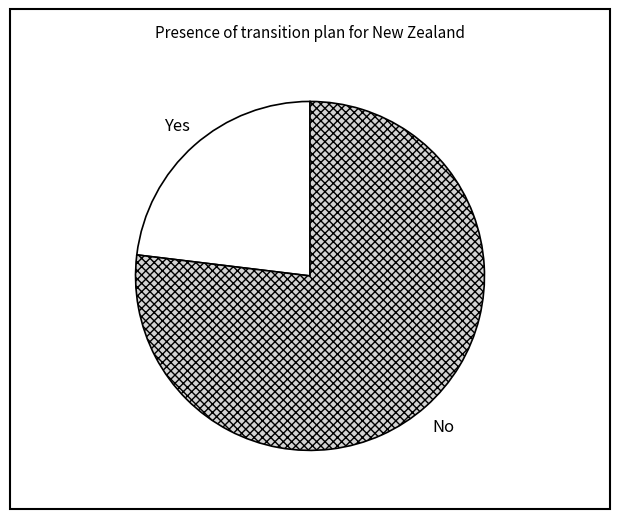

Between Yes and No, which is larger?

No